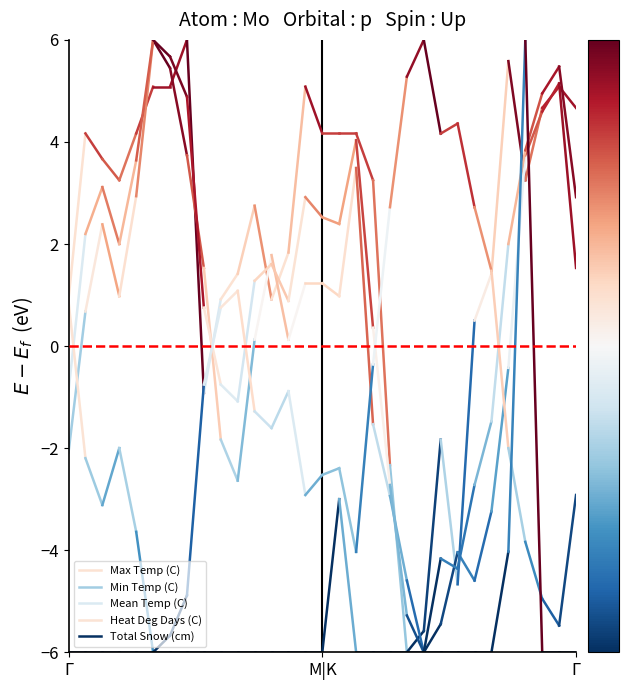

At which label is Heat Deg Days (C) closest to 0?

Γ